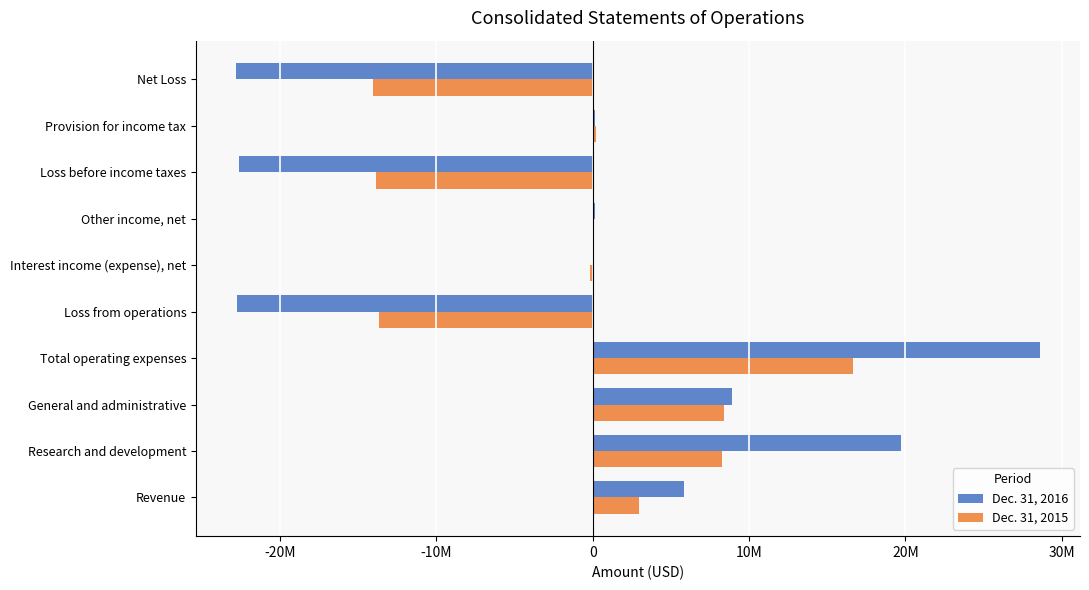

What are all the series names shown in the legend?

Dec. 31, 2016, Dec. 31, 2015